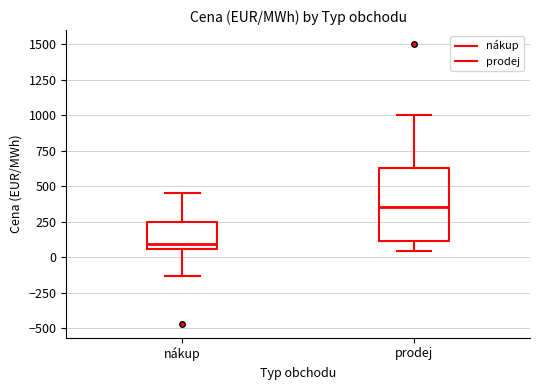

Where is the upper edge of the box for prodej on the y-axis? The values are not printed on the chart, so give them approximately, as read against the axis.

650